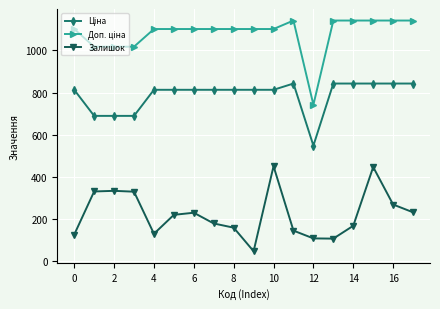

What is the difference between the maximum and minimum values in the Залишок series?

404.0